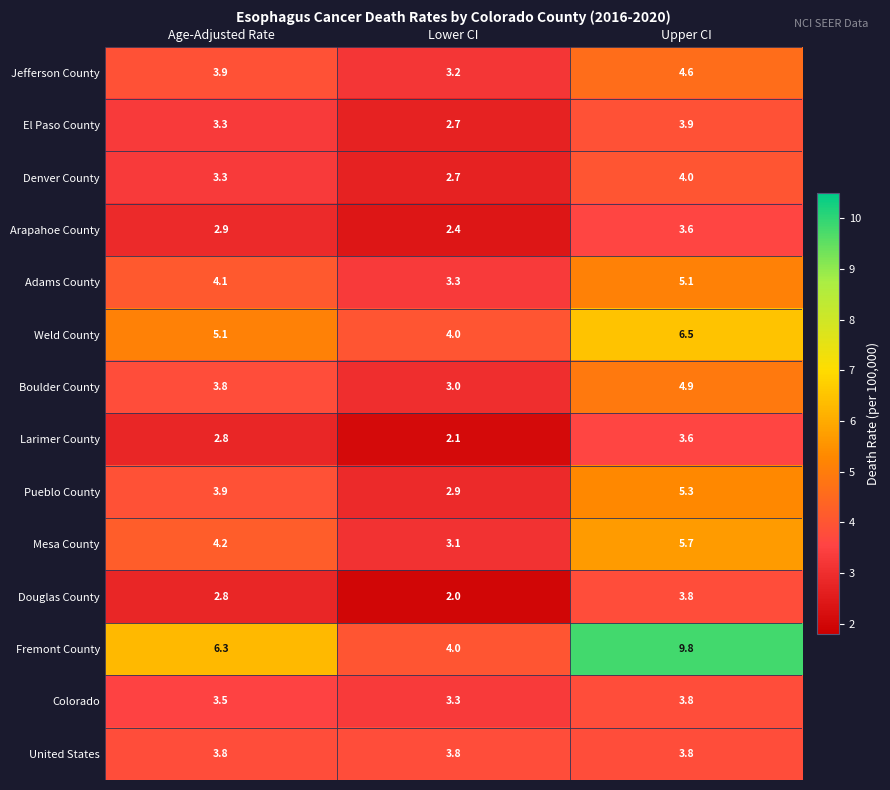

Where does the Weld County series first go above 5?

Age-Adjusted Rate